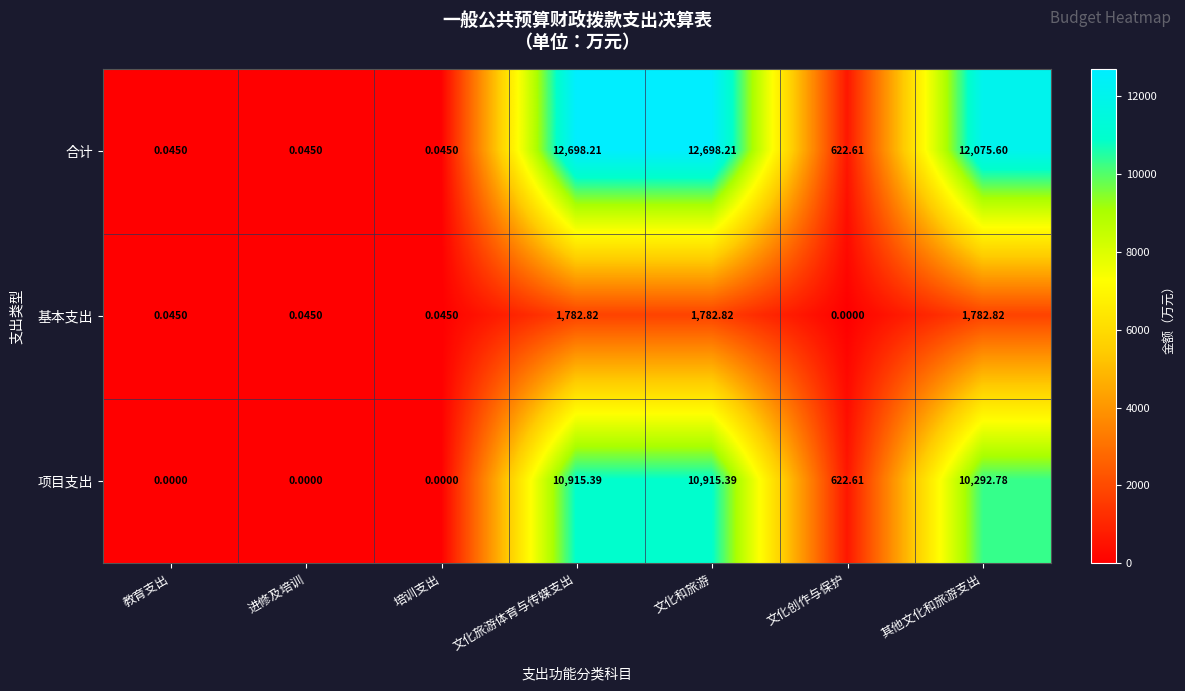

Rank the series by their maximum value, from highest to lowest.

合计, 项目支出, 基本支出